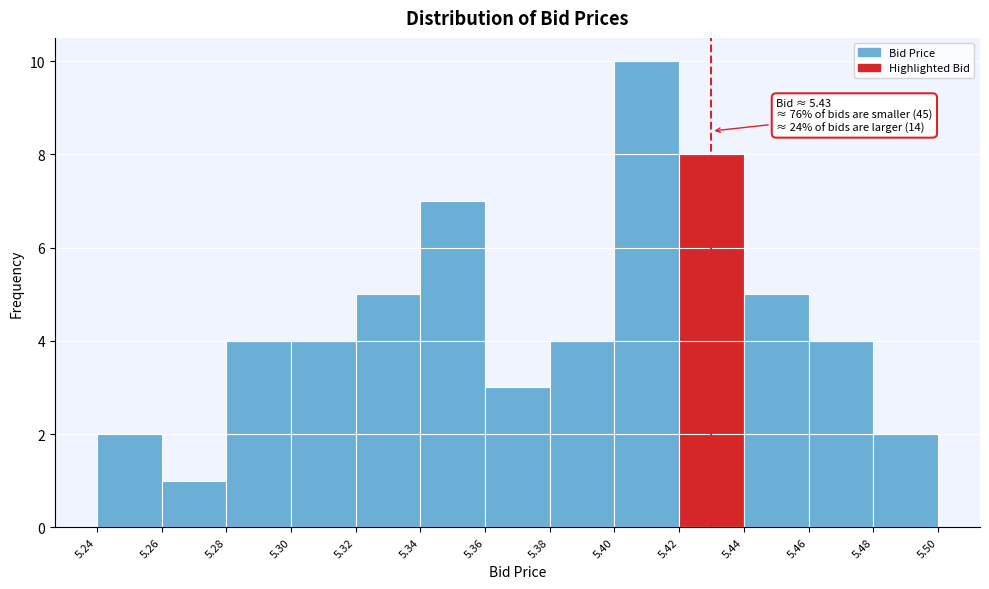

Which range on the x-axis has the tallest bar?

5.40 to 5.42